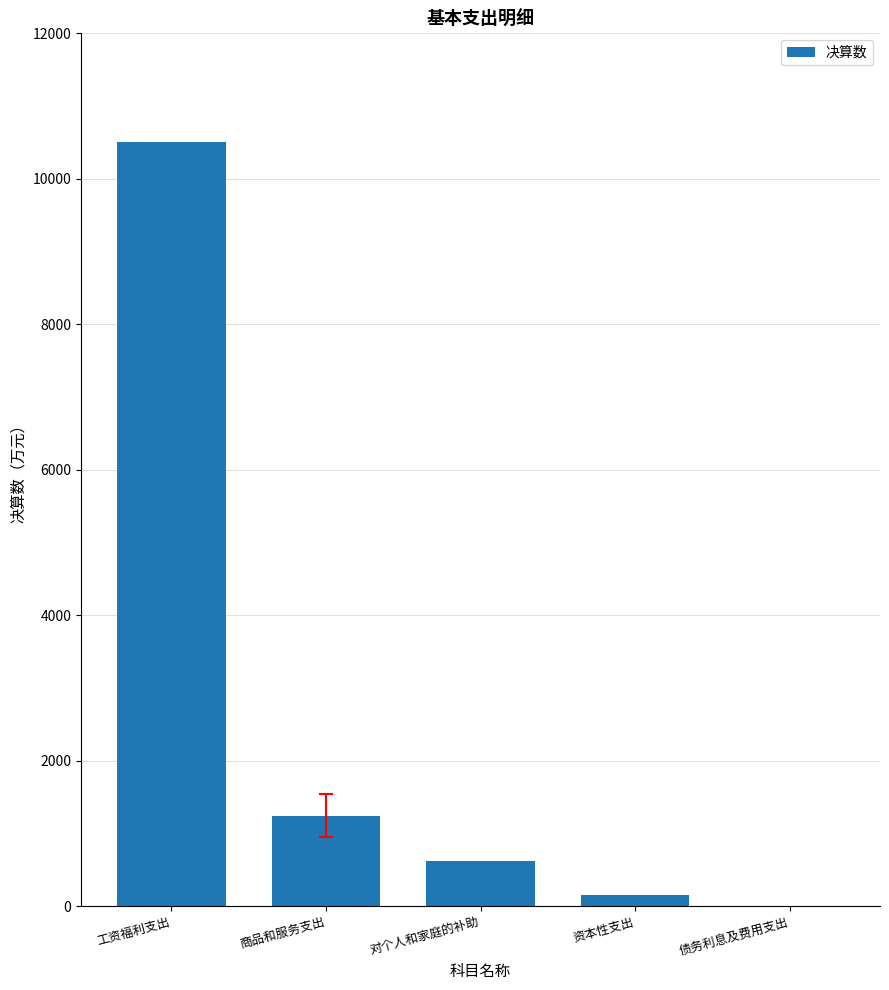

How many data points does each series have?

5